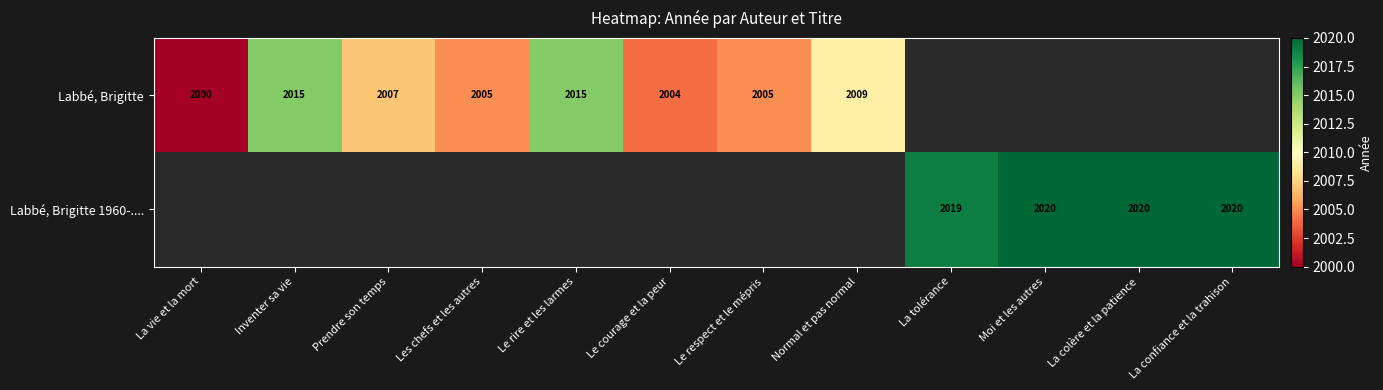

Is it true that Labbé, Brigitte equals 2000 at La vie et la mort?

True